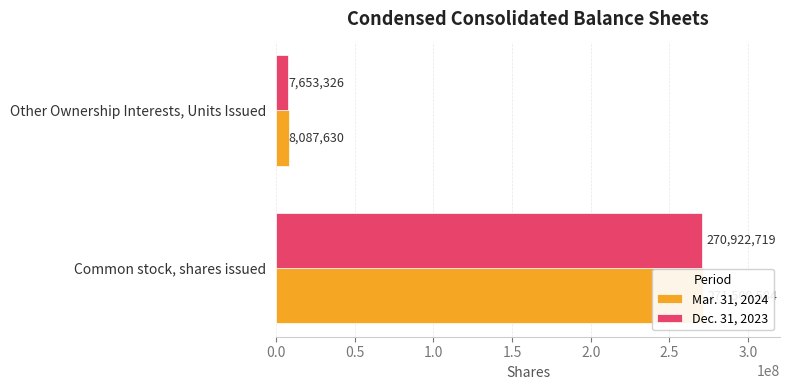

Does the chart contain any negative values?

No